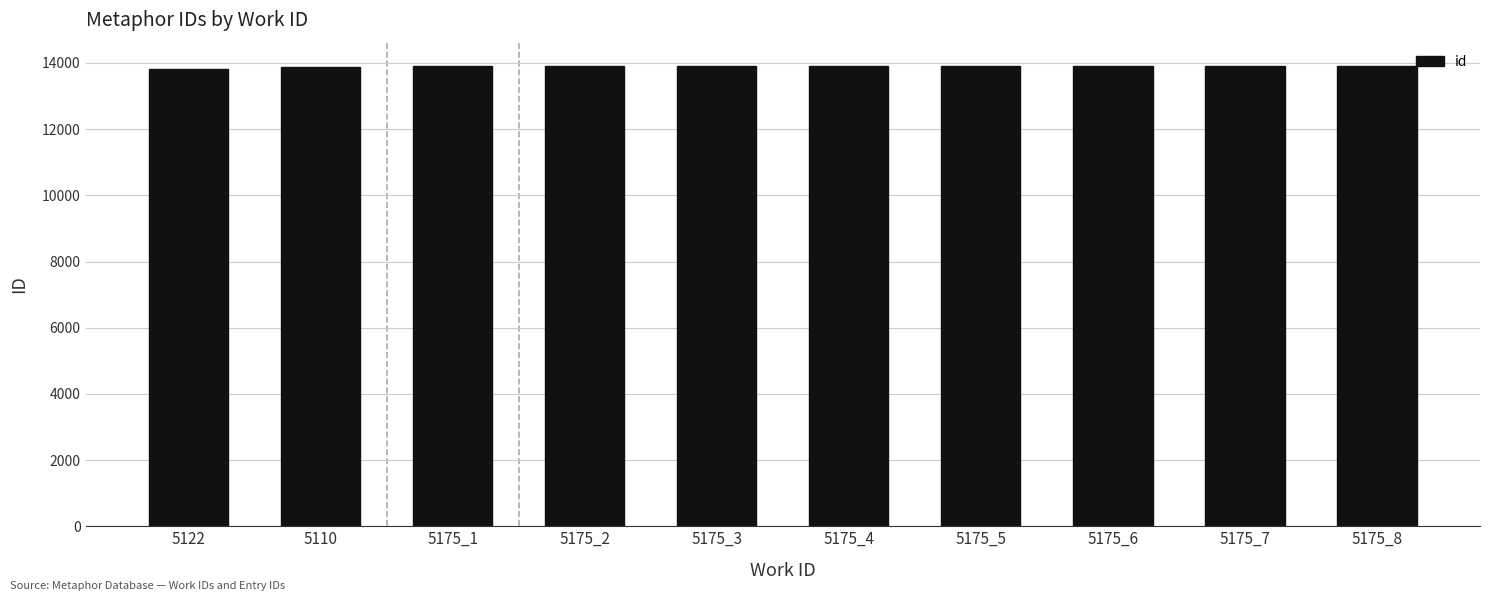

What is the maximum value shown in the chart?

13918